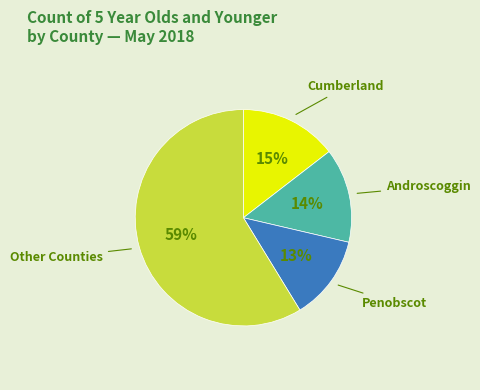

Which category has the smallest portion of the pie?

Penobscot